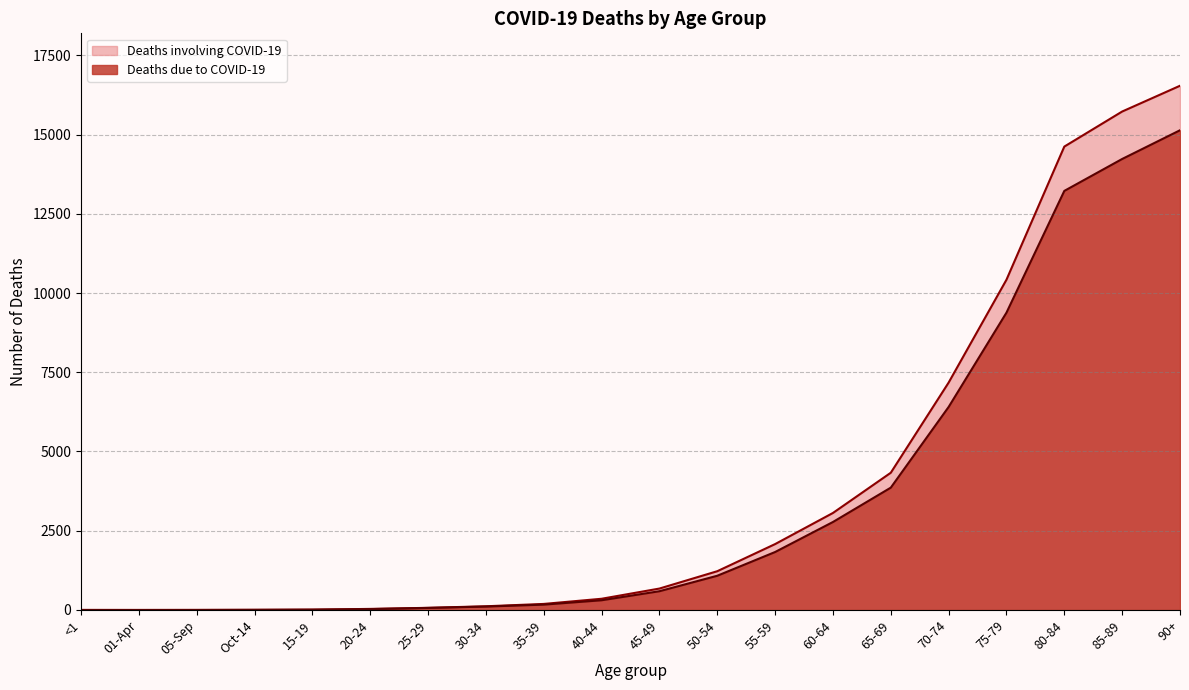

Where is the first local minimum for Deaths involving COVID-19?

01-Apr